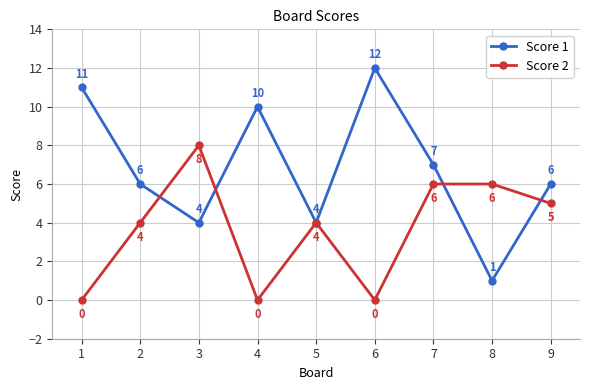

Reading left to right, transcribe all the data shown in this chart.

Score 1: 11	6	4	10	4	12	7	1	6
Score 2: 0	4	8	0	4	0	6	6	5